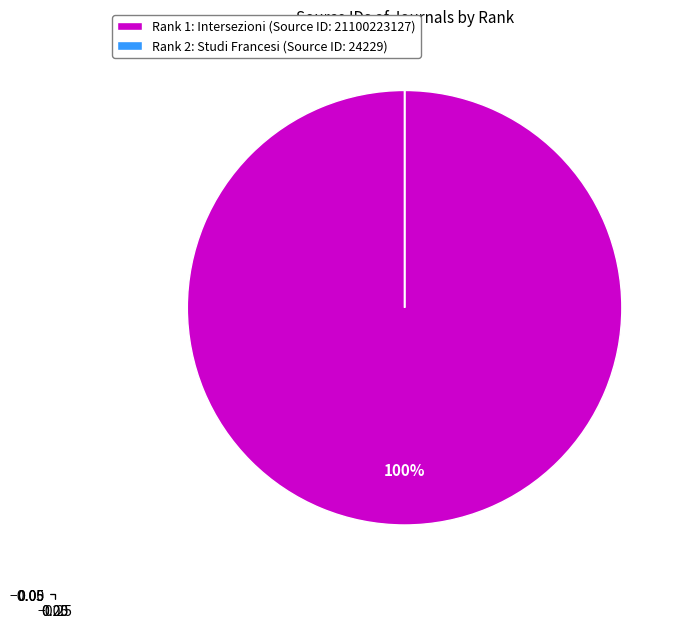

The Rank 1: Intersezioni (Source ID: 21100223127) slice represents 88% of the pie. True or false?

False